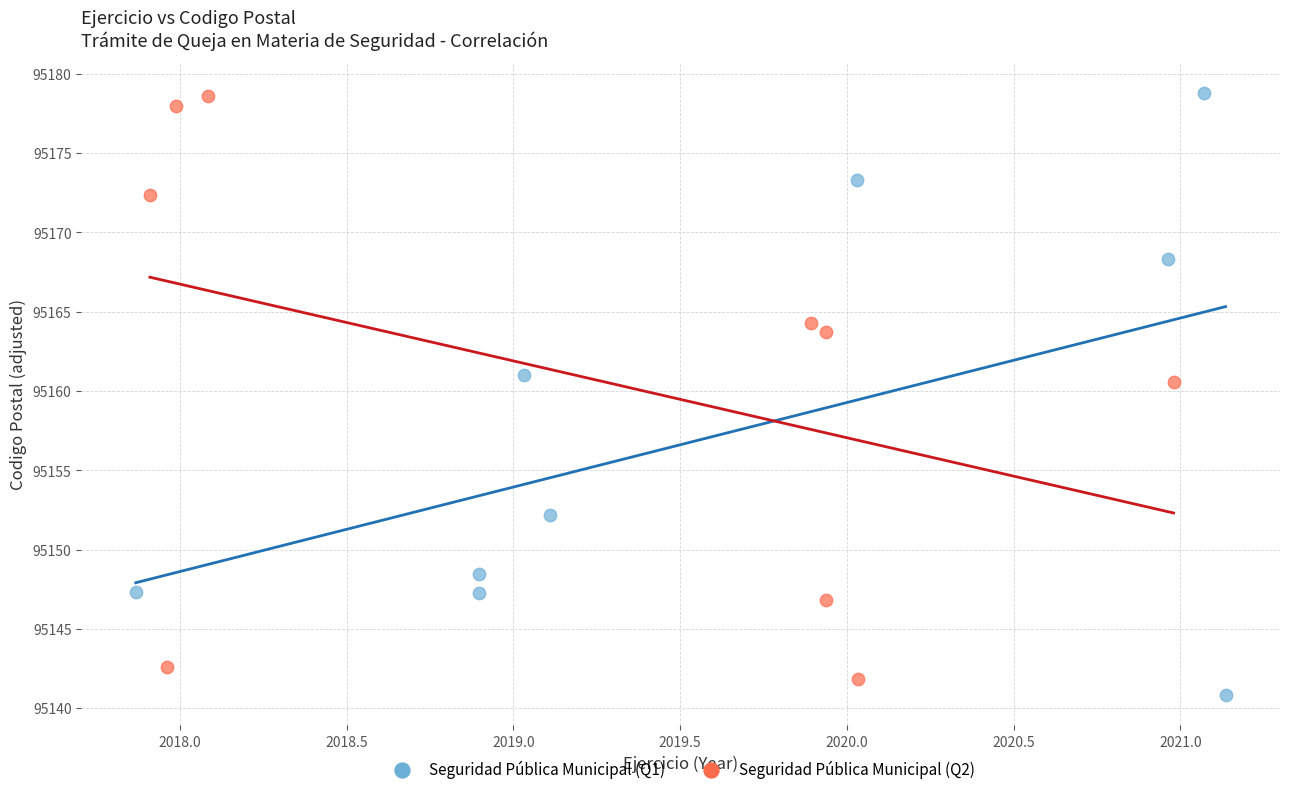

What are all the series names shown in the legend?

Seguridad Pública Municipal (Q1), Seguridad Pública Municipal (Q2)